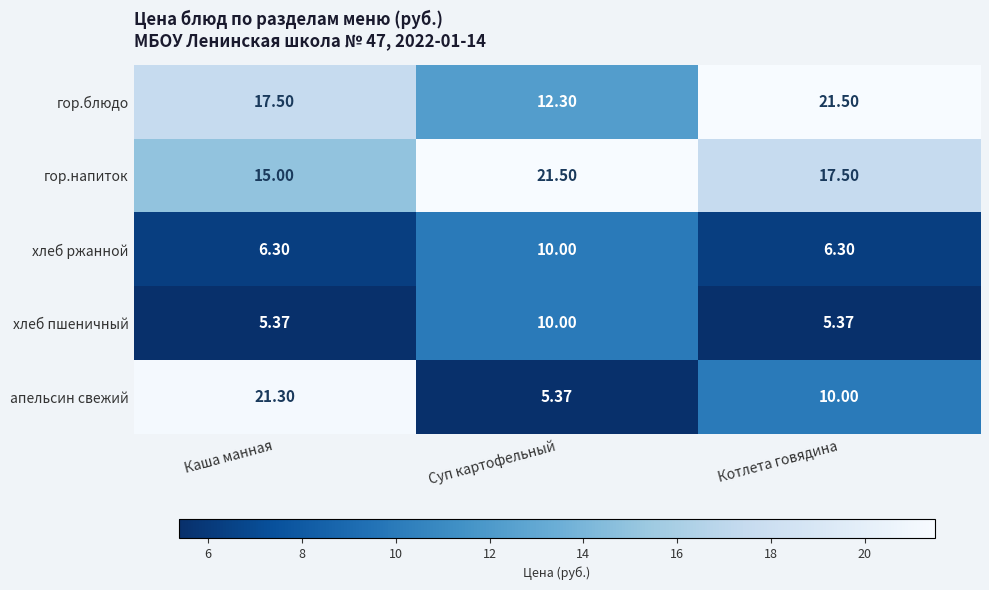

At how many categories does at least one series exceed 17?

3